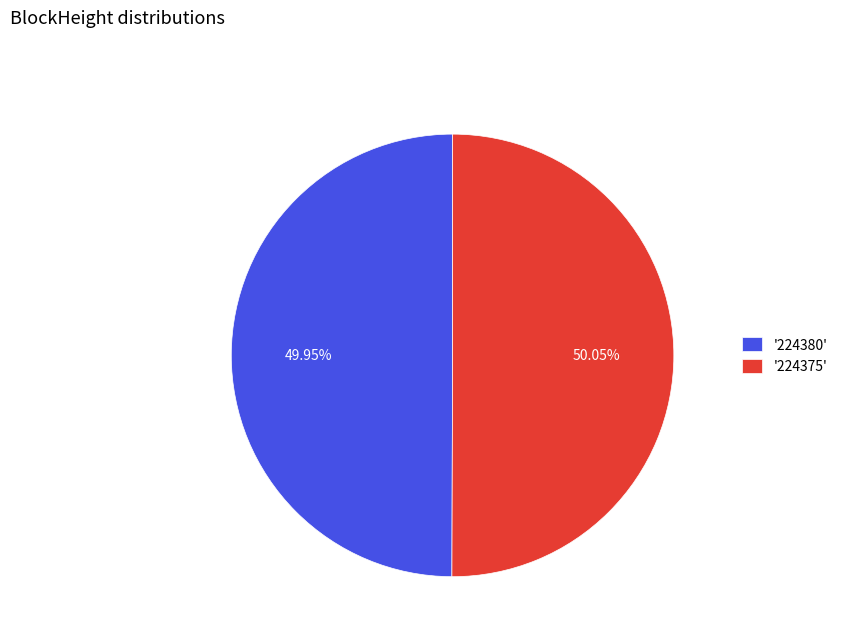

What is the ratio of the value at '224375' to the value at '224380'?

1.0